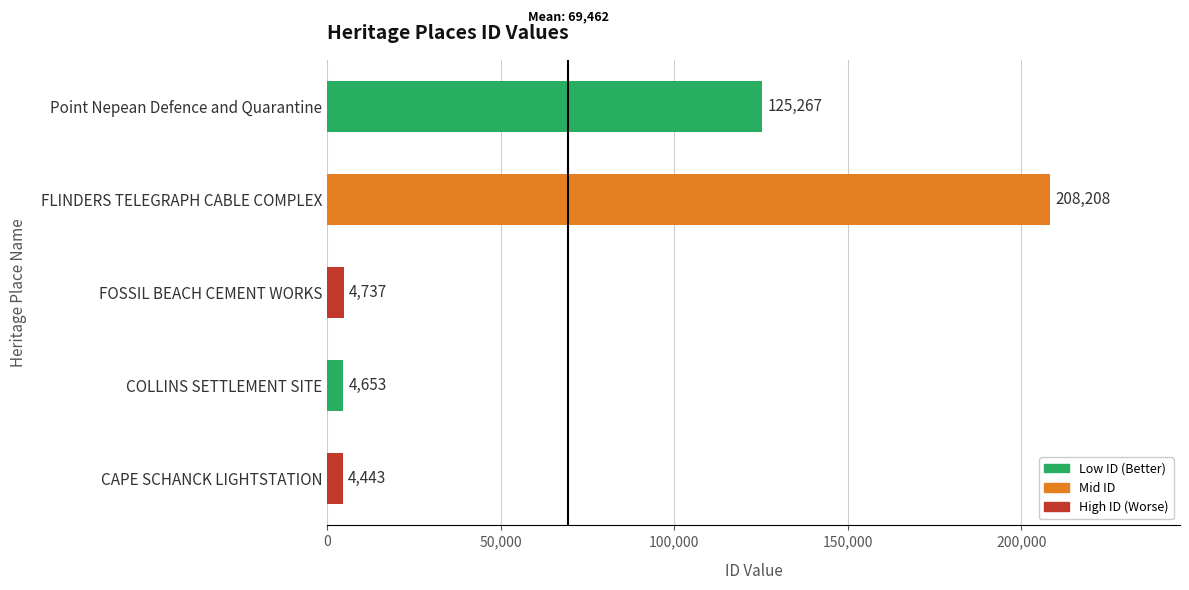

What is the ratio of the value at CAPE SCHANCK LIGHTSTATION to the value at COLLINS SETTLEMENT SITE?

1.0